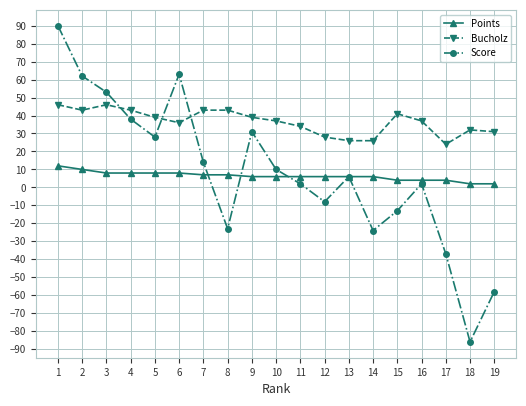

True or false: Points and Bucholz intersect in this chart.

False